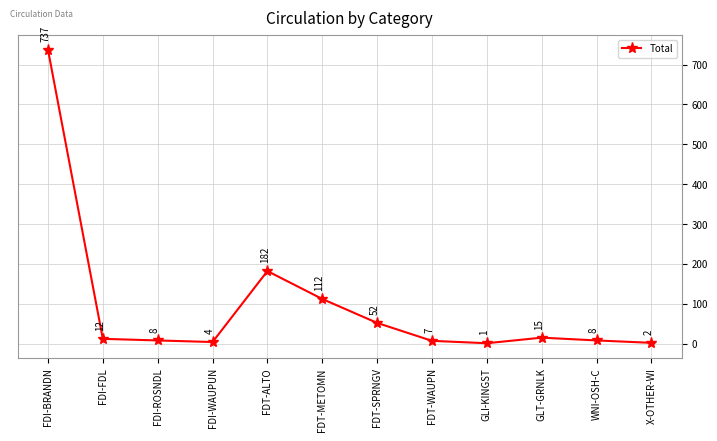

What is the greatest value displayed?

737